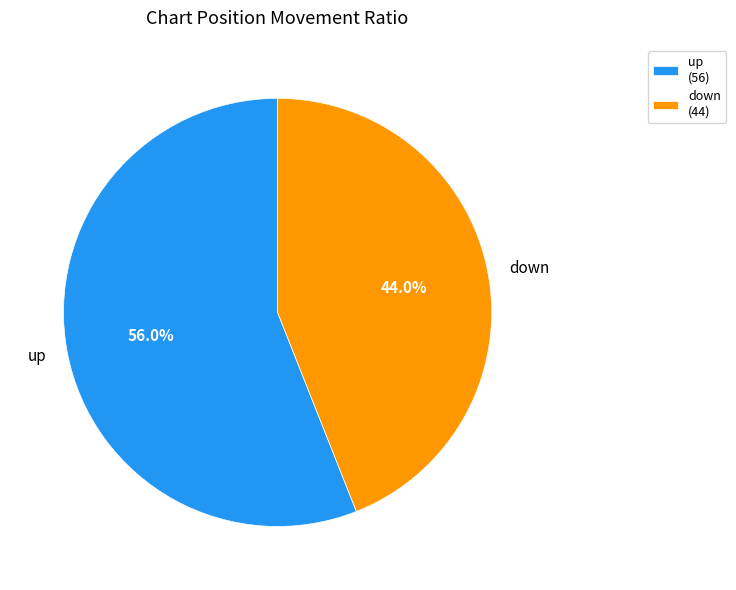

To the nearest percent, what portion does down represent?

44%